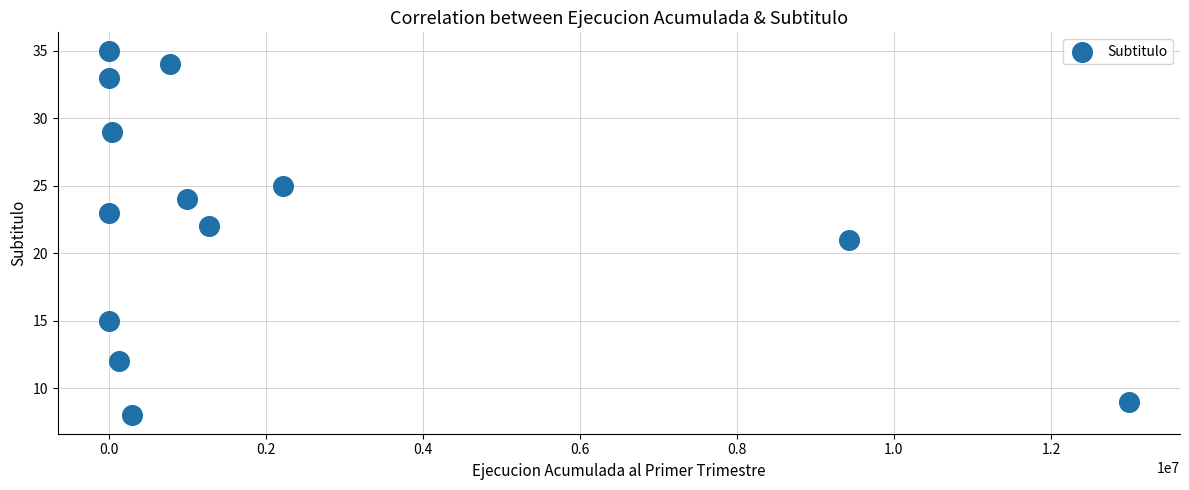

What is the range of Y values (max minus min)?

27